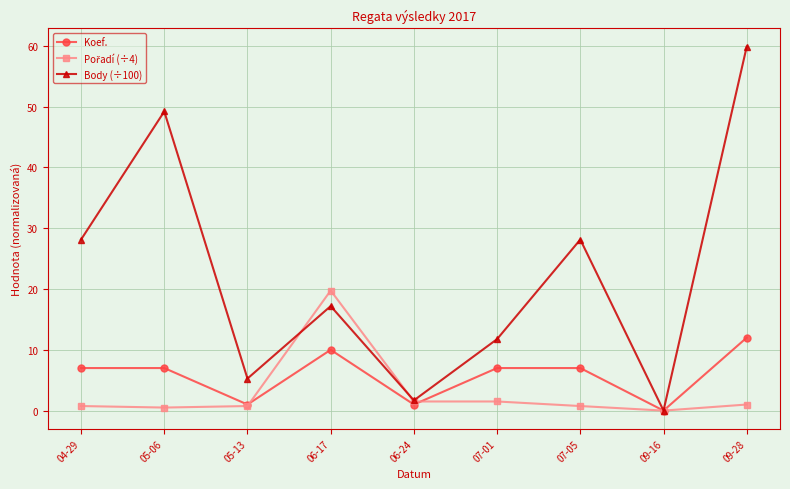

At which label does Koef. reach its peak?

09-28